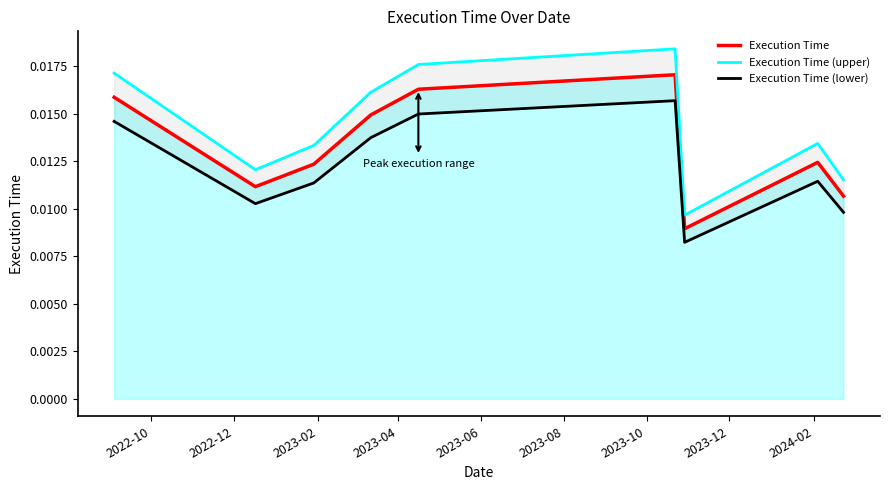

At which label is Execution Time closest to 0?

2023-10